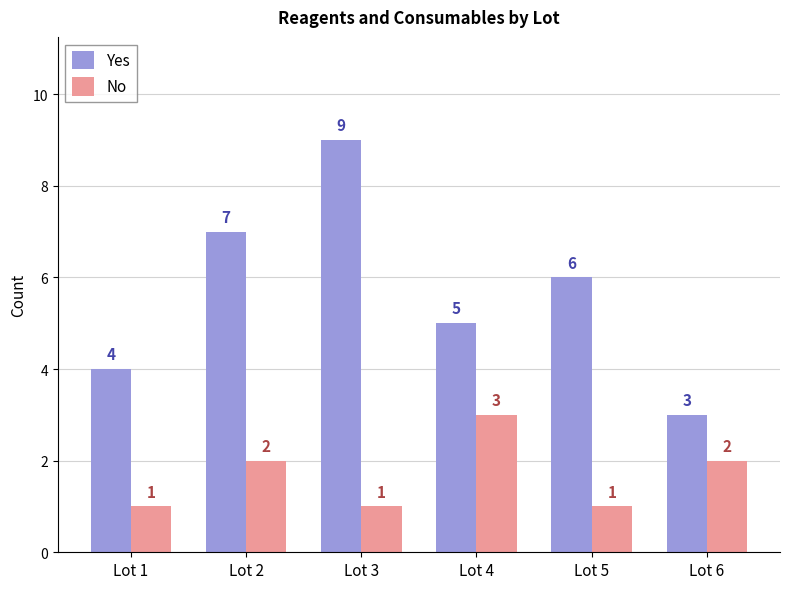

What is the minimum value for Yes?

3